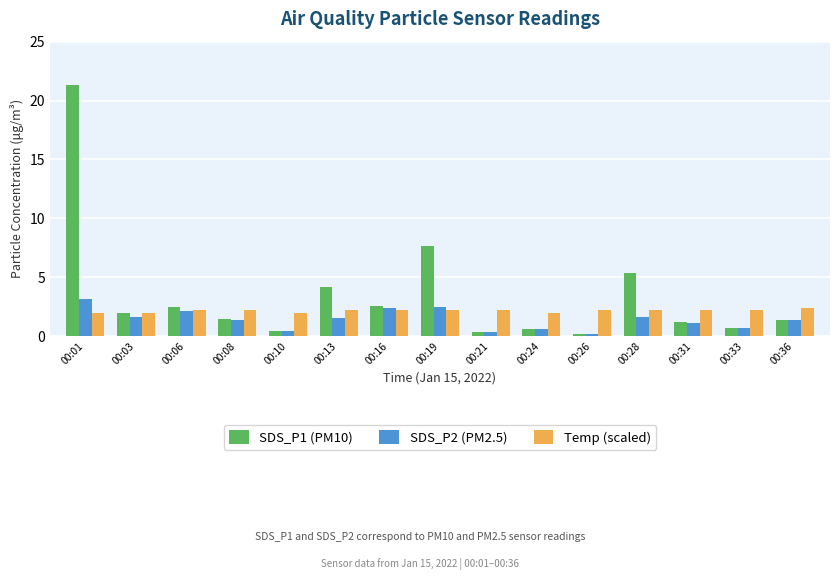

The value of Temp (scaled) at 00:24 is 2.0. True or false?

True